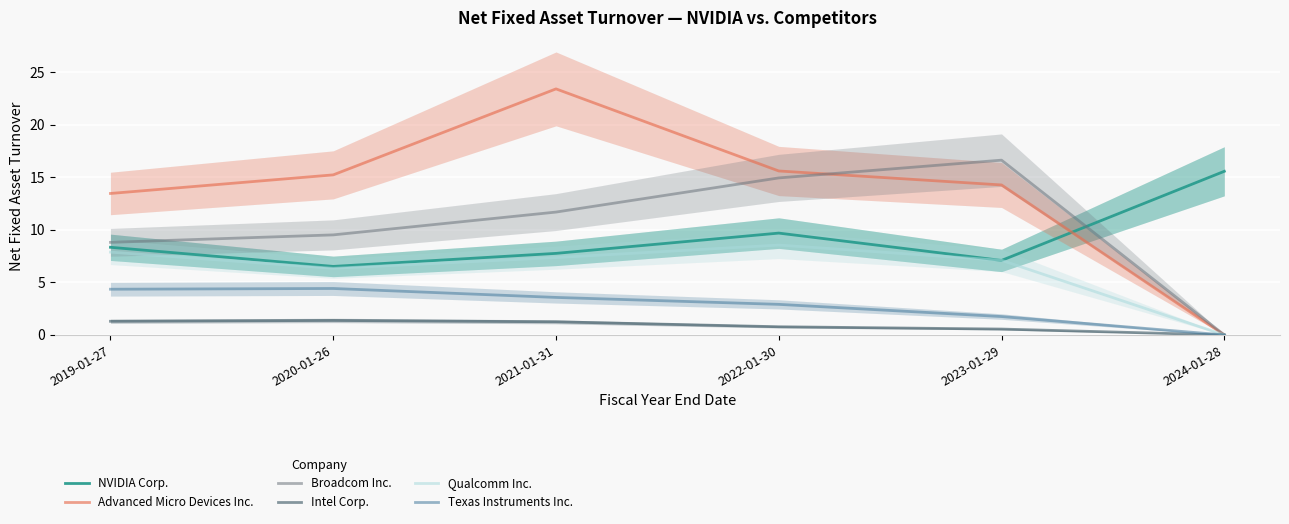

Reading left to right, transcribe all the data shown in this chart.

NVIDIA Corp.: 2019-01-27=8.3	2020-01-26=6.5	2021-01-31=7.8	2022-01-30=9.7	2023-01-29=7.1	2024-01-28=15.6
Advanced Micro Devices Inc.: 2019-01-27=13.5	2020-01-26=15.2	2021-01-31=23.4	2022-01-30=15.6	2023-01-29=14.3	2024-01-28=0.0
Broadcom Inc.: 2019-01-27=8.8	2020-01-26=9.5	2021-01-31=11.7	2022-01-30=14.9	2023-01-29=16.6	2024-01-28=0.0
Intel Corp.: 2019-01-27=1.3	2020-01-26=1.4	2021-01-31=1.2	2022-01-30=0.8	2023-01-29=0.6	2024-01-28=0.0
Qualcomm Inc.: 2019-01-27=7.9	2020-01-26=6.3	2021-01-31=7.4	2022-01-30=8.6	2023-01-29=7.1	2024-01-28=0.0
Texas Instruments Inc.: 2019-01-27=4.3	2020-01-26=4.4	2021-01-31=3.6	2022-01-30=2.9	2023-01-29=1.8	2024-01-28=0.0